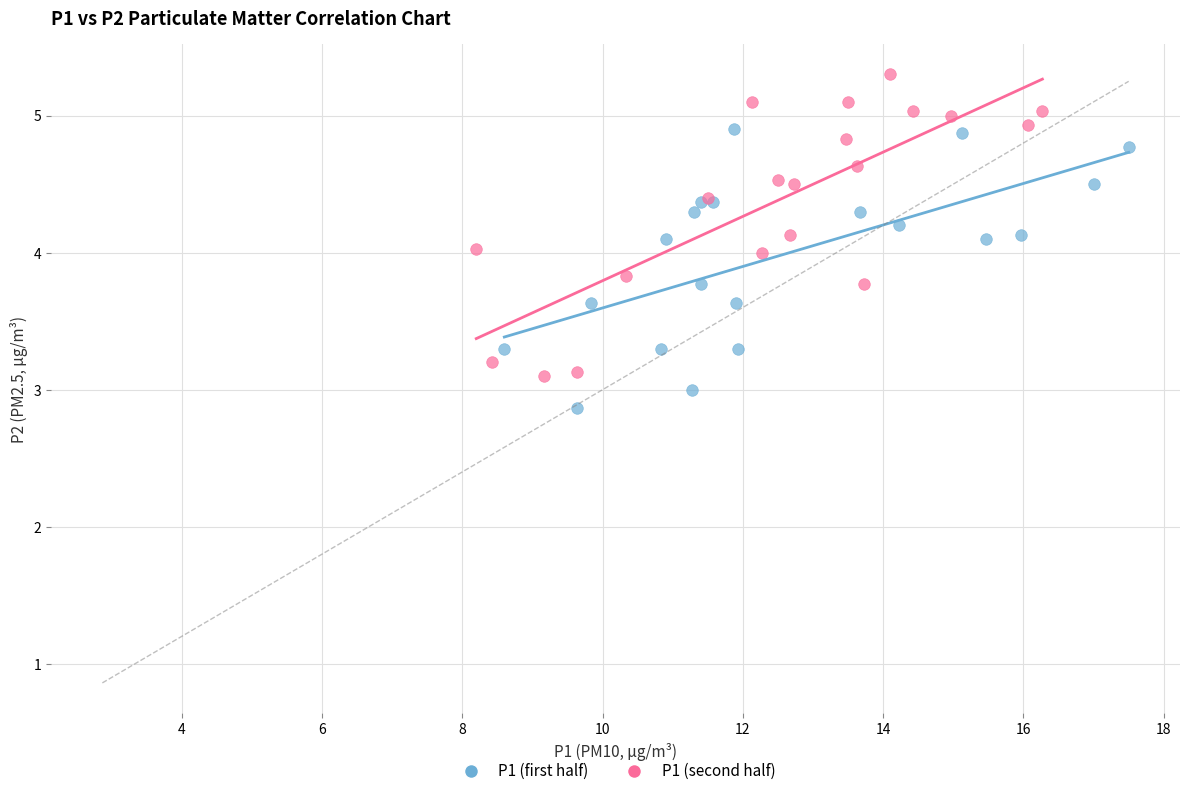

Which series has the largest Y range (max minus min)?

P1 (second half)